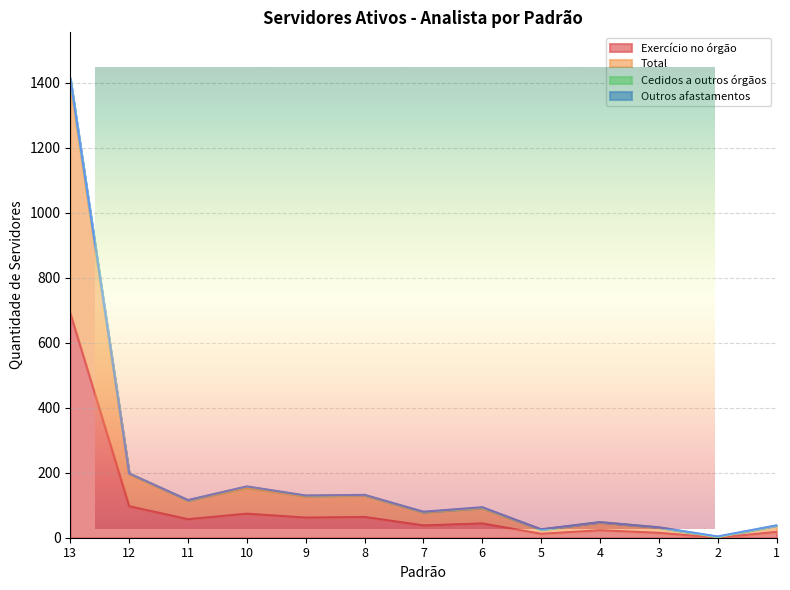

At how many categories does at least one series exceed 374?

1